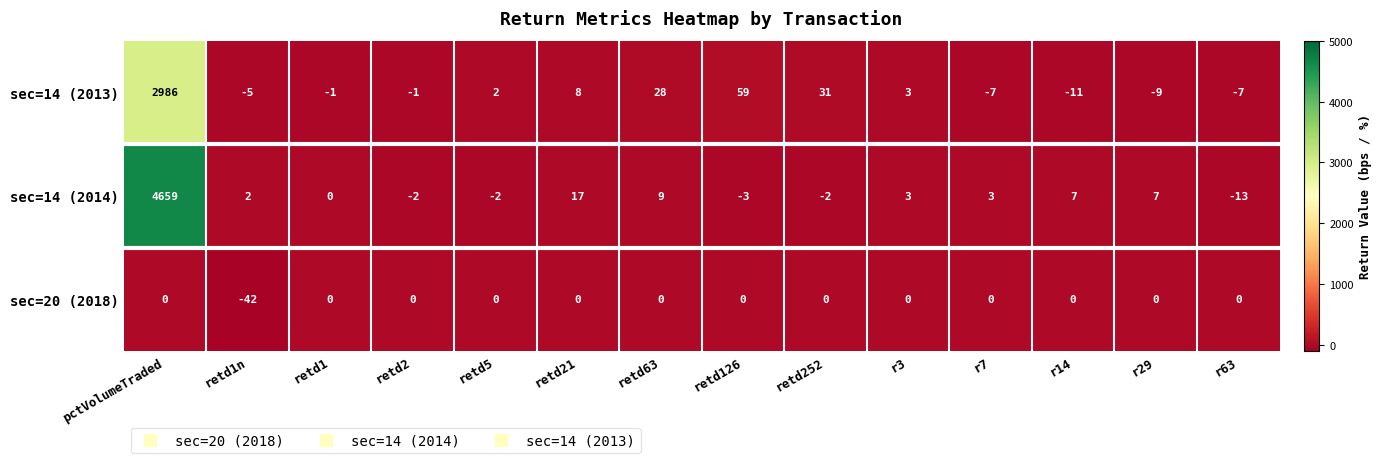

What is the spread (max minus min) of values at r3?

3